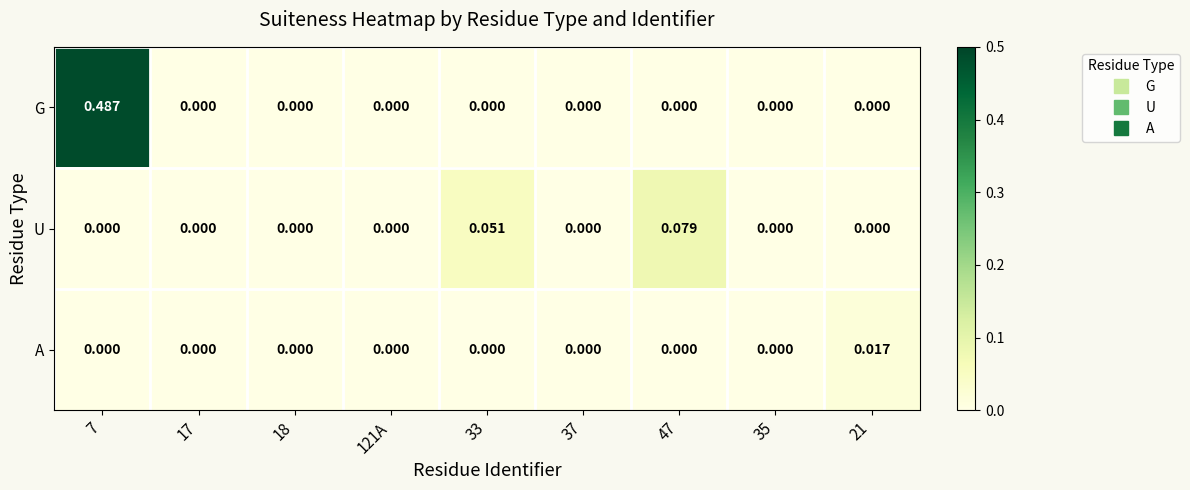

Which series has the largest total across all categories?

G